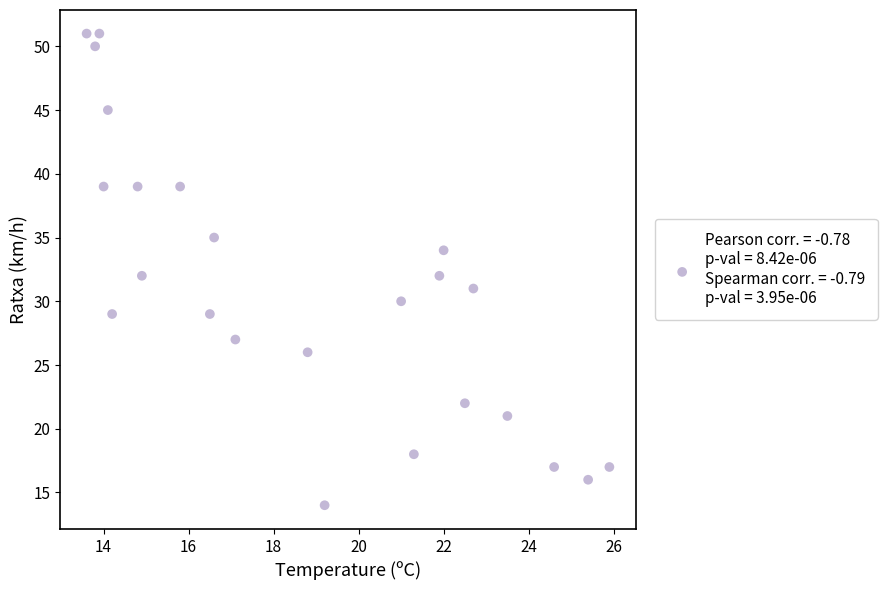

What is the range of Y values (max minus min)?

37